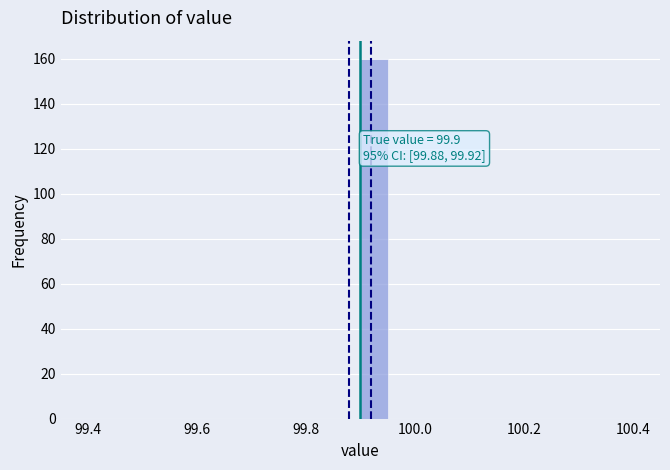

Read against the x-axis, roughly where is the centre of the tallest bar?

99.92